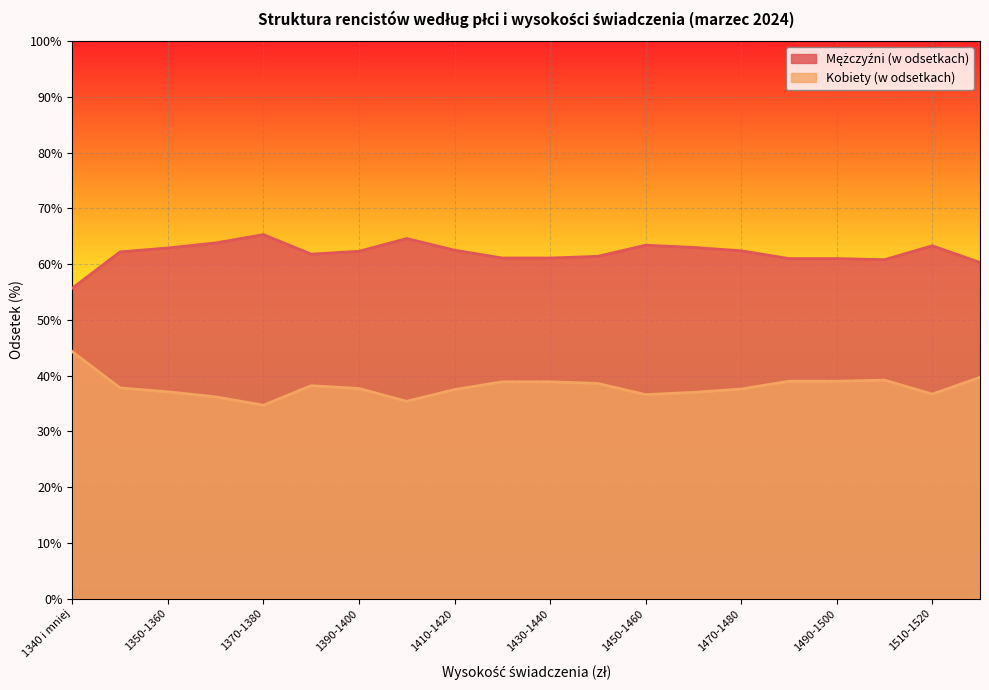

Reading left to right, list all the values displayed in this chart.

Mężczyźni (w odsetkach): 1340 i mniej=55.7	1340-1350=62.2	1350-1360=62.9	1360-1370=63.8	1370-1380=65.3	1380-1390=61.8	1390-1400=62.3	1400-1410=64.6	1410-1420=62.5	1420-1430=61.1	1430-1440=61.1	1440-1450=61.4	1450-1460=63.4	1460-1470=63.0	1470-1480=62.4	1480-1490=61.0	1490-1500=61.0	1500-1510=60.8	1510-1520=63.3	1520-1530=60.3
Kobiety (w odsetkach): 1340 i mniej=44.3	1340-1350=37.8	1350-1360=37.1	1360-1370=36.2	1370-1380=34.7	1380-1390=38.2	1390-1400=37.7	1400-1410=35.4	1410-1420=37.5	1420-1430=38.9	1430-1440=38.9	1440-1450=38.6	1450-1460=36.6	1460-1470=37.0	1470-1480=37.6	1480-1490=39.0	1490-1500=39.0	1500-1510=39.2	1510-1520=36.7	1520-1530=39.7